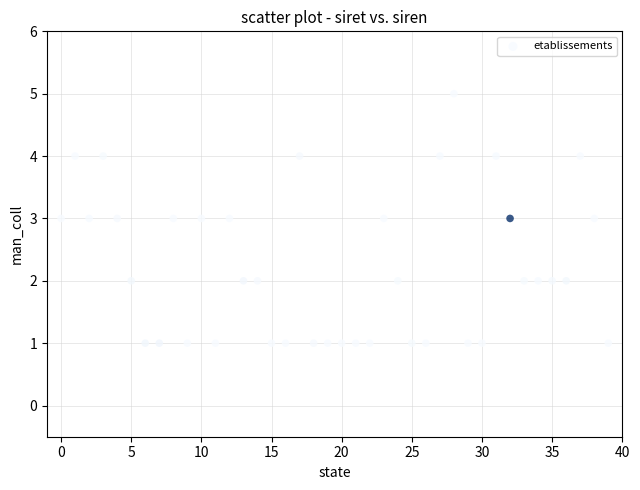

What is the range of Y values (max minus min)?

4